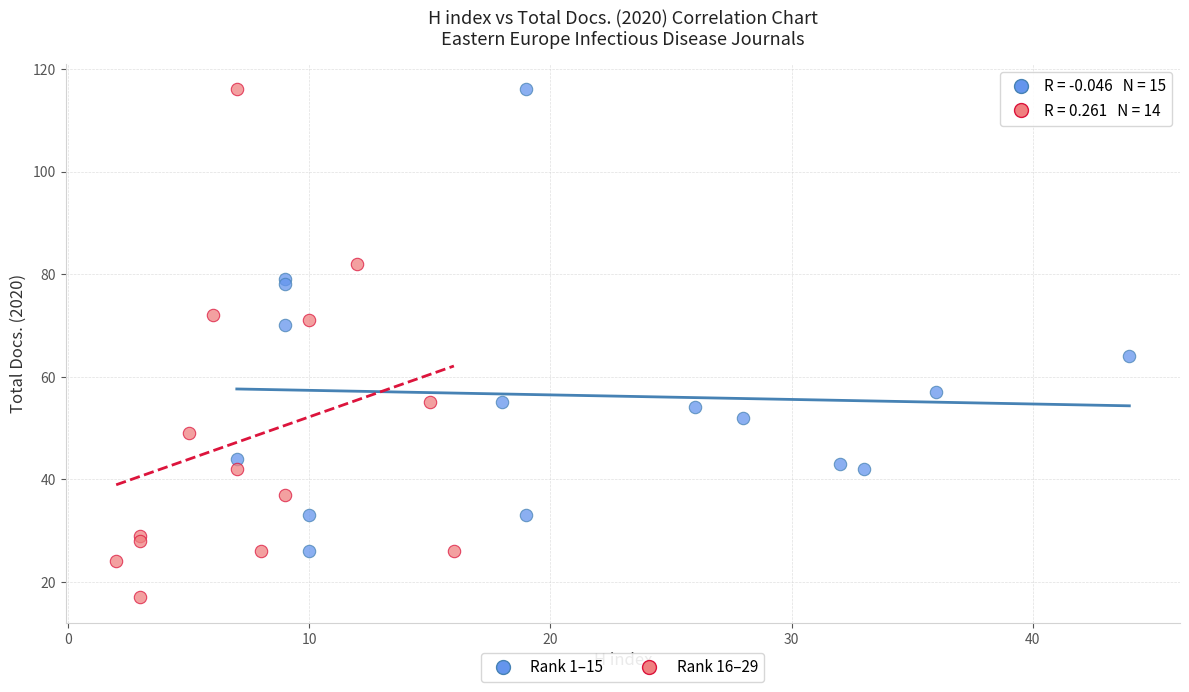

Which series reaches the minimum Y coordinate?

Rank 16–29